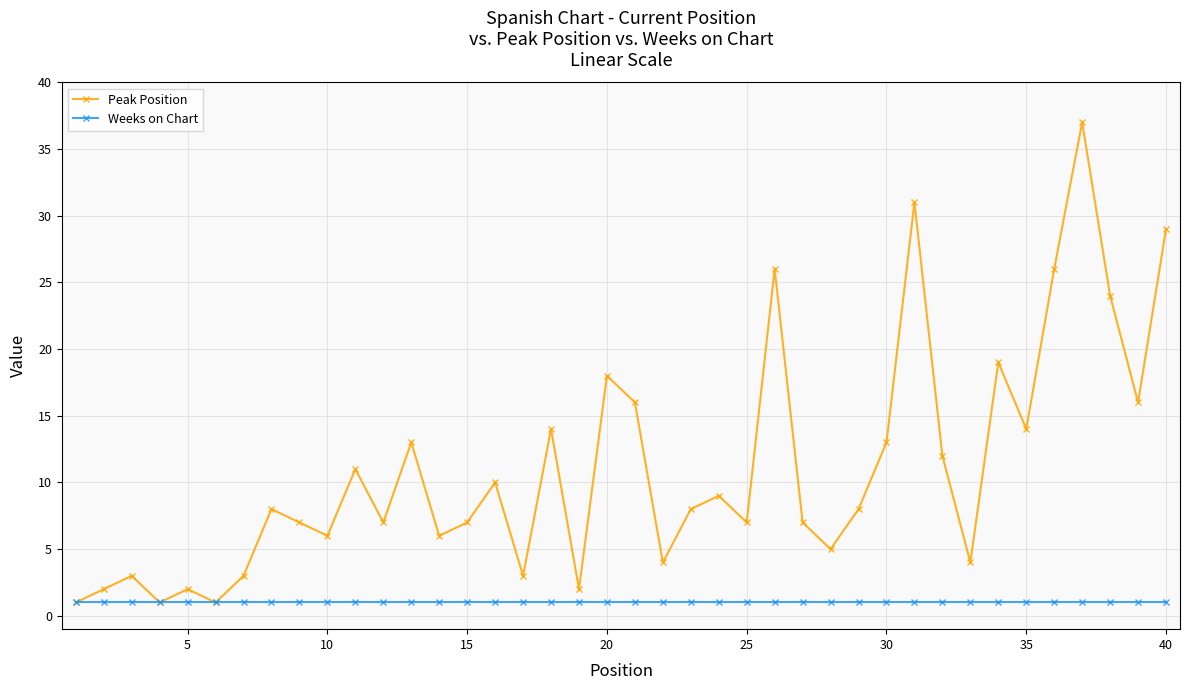

How many lines are shown in the chart?

2